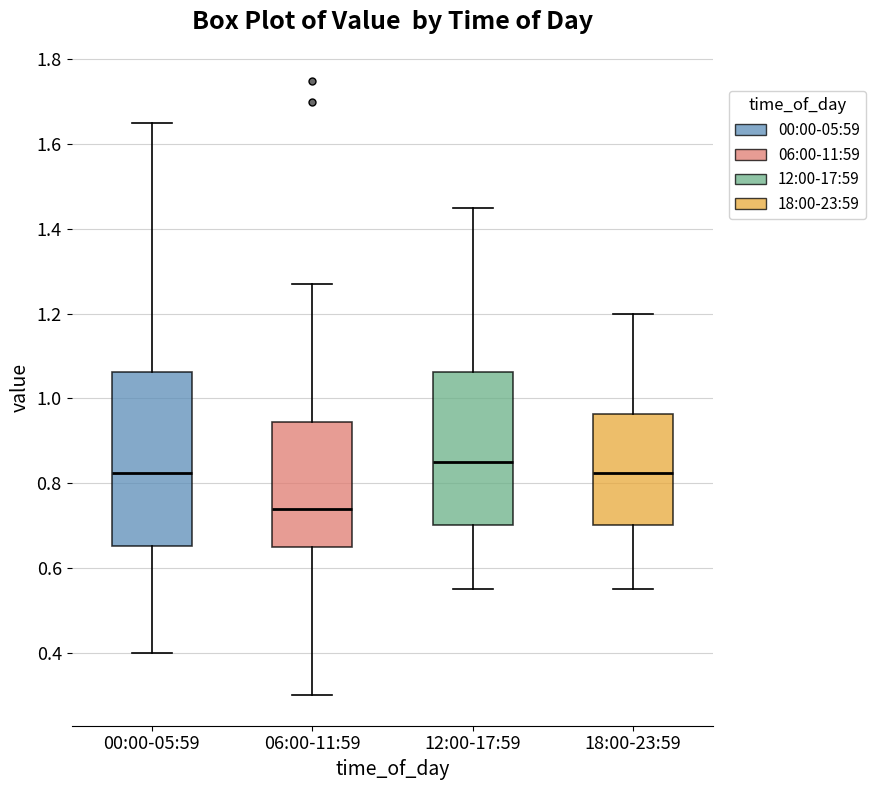

Which box's median line is the lowest?

06:00-11:59